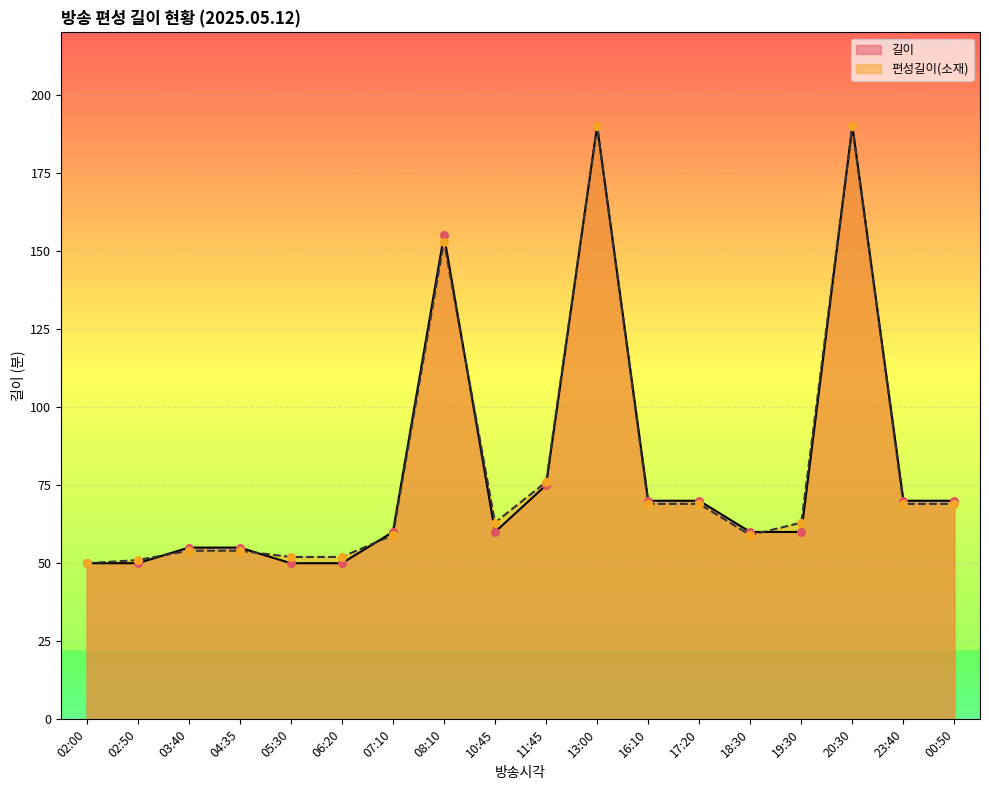

At how many categories does at least one series exceed 189?

2